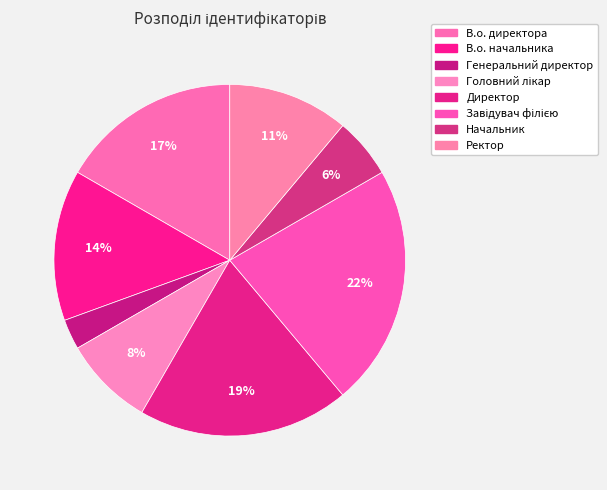

Is Генеральний директор the majority of the pie?

No